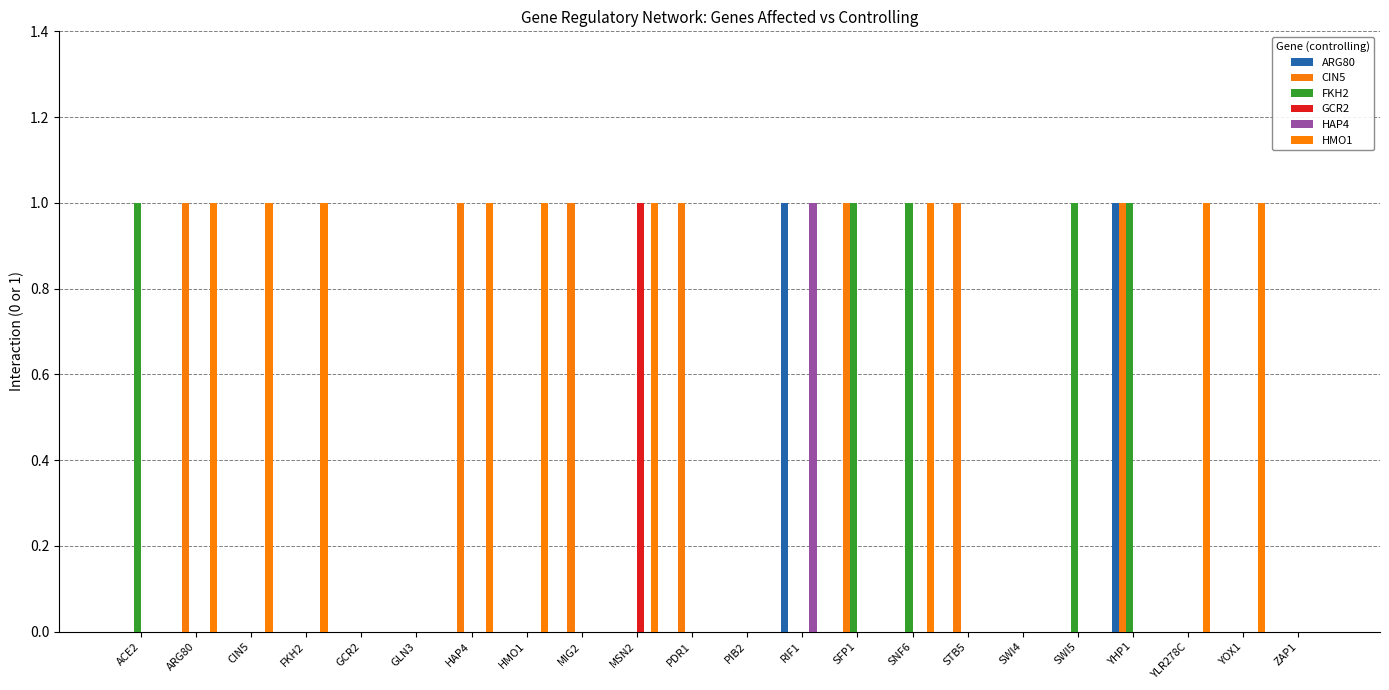

Reading left to right, list all the values displayed in this chart.

ARG80: 0	0	0	0	0	0	0	0	0	0	0	0	1	0	0	0	0	0	1	0	0	0
CIN5: 0	1	0	0	0	0	1	0	1	0	1	0	0	1	0	1	0	0	1	0	0	0
FKH2: 1	0	0	0	0	0	0	0	0	0	0	0	0	1	1	0	0	1	1	0	0	0
GCR2: 0	0	0	0	0	0	0	0	0	1	0	0	0	0	0	0	0	0	0	0	0	0
HAP4: 0	0	0	0	0	0	0	0	0	0	0	0	1	0	0	0	0	0	0	0	0	0
HMO1: 0	1	1	1	0	0	1	1	0	1	0	0	0	0	1	0	0	0	0	1	1	0